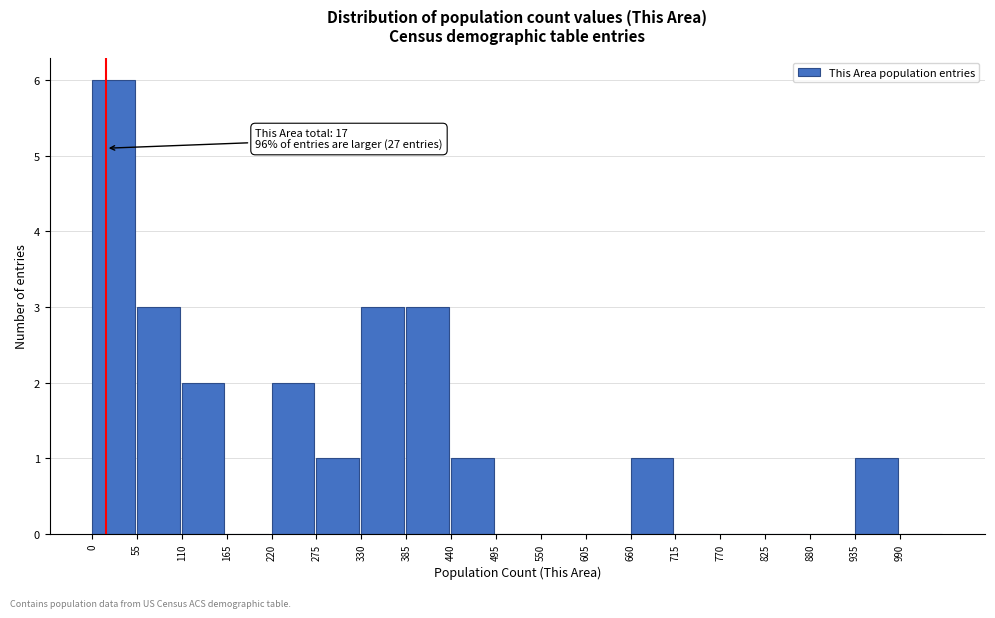

Over which range of the x-axis is the bar tallest?

0 to 55